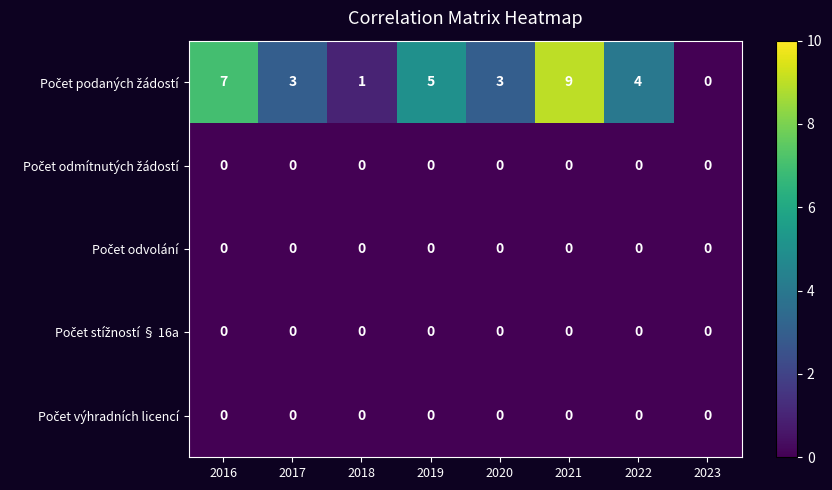

What is the total value across all series at 2019?

5